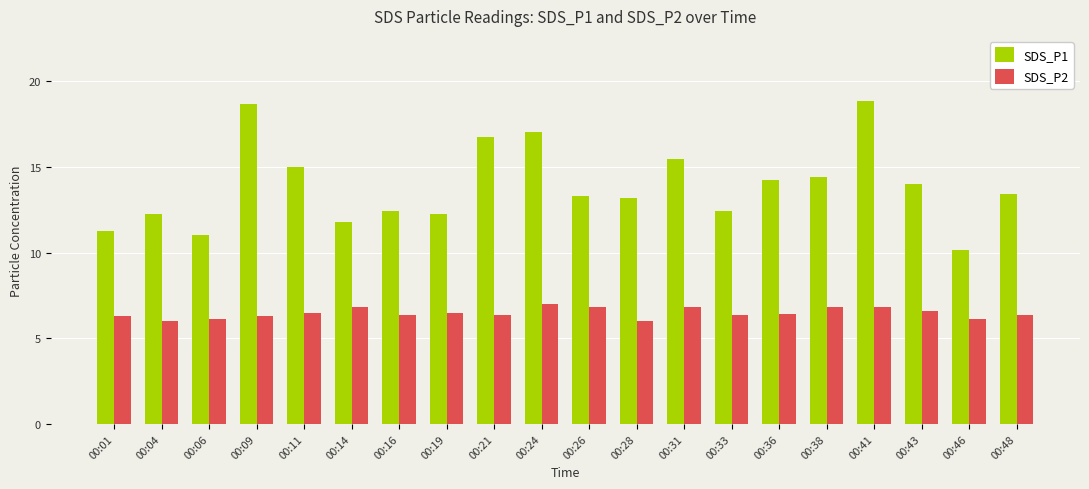

How many values in the SDS_P1 series are below 13?

8